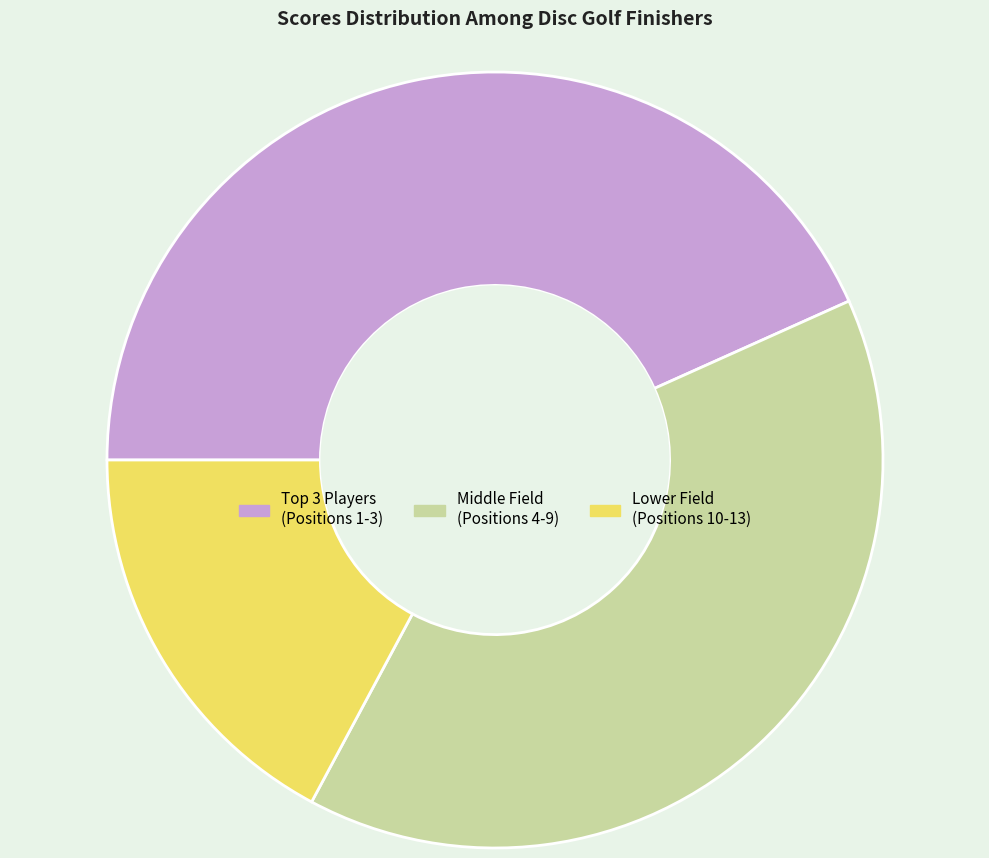

Is there any slice that represents more than half of the pie?

No